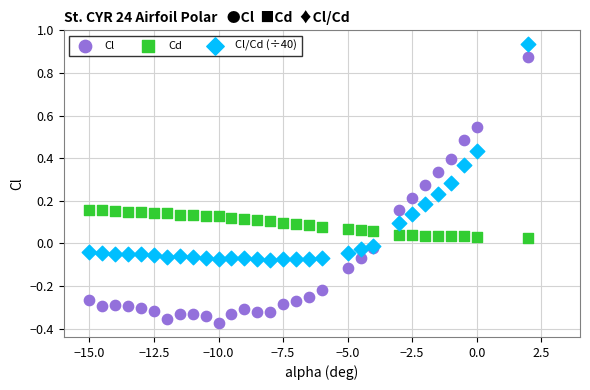

Which series reaches the maximum Y coordinate?

Cl/Cd (÷40)